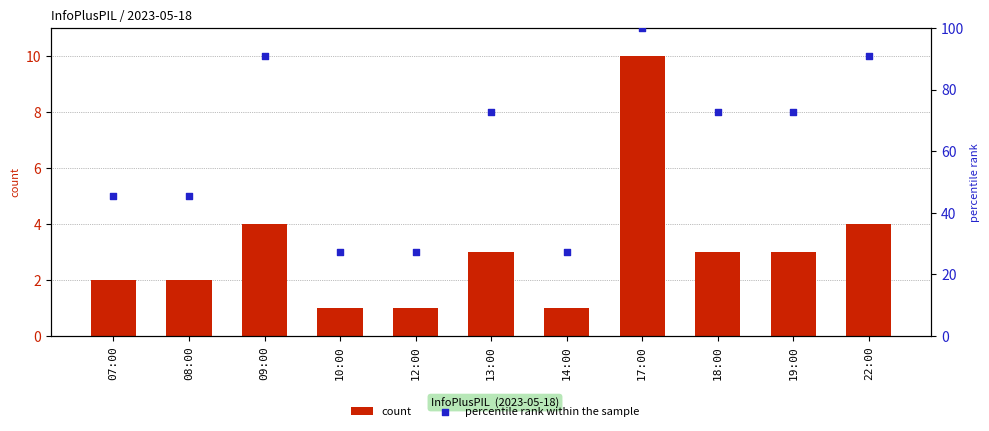

Which series contains the lowest Y value?

count